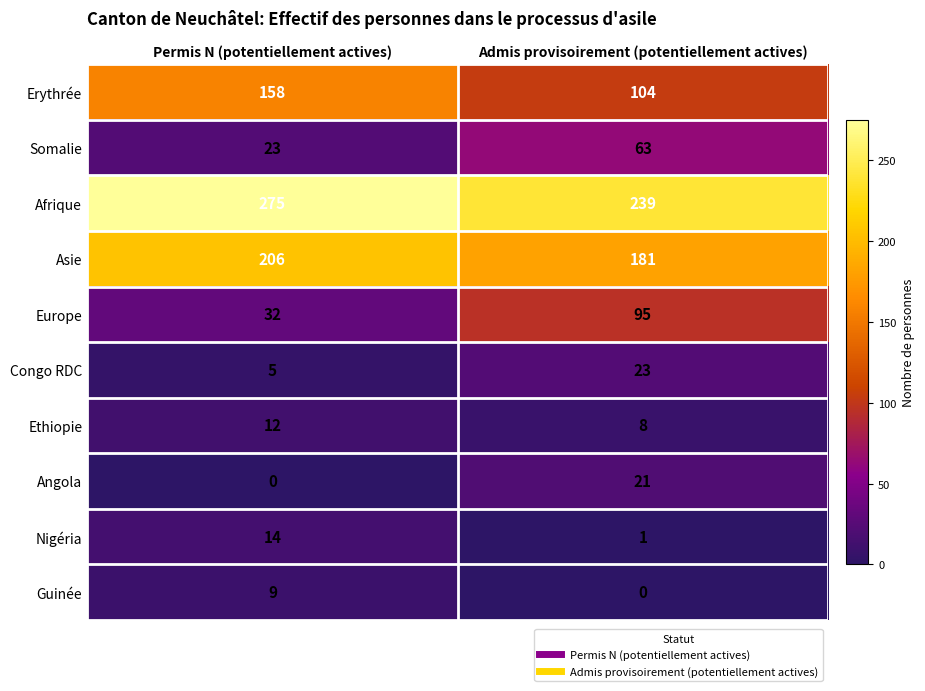

What is the average value of the Ethiopie series?

10